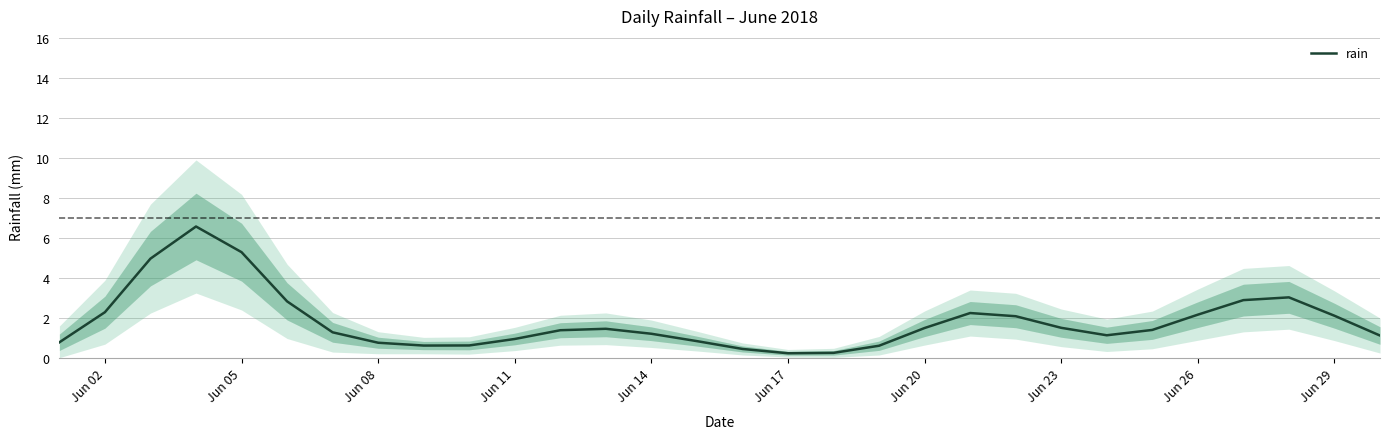

What is the highest value of the rain series?

6.6